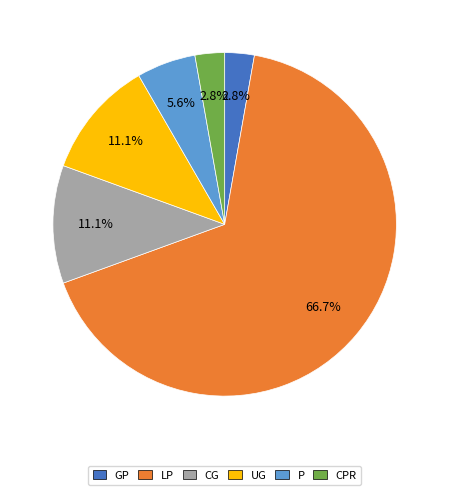

How many slices are in this pie chart?

6